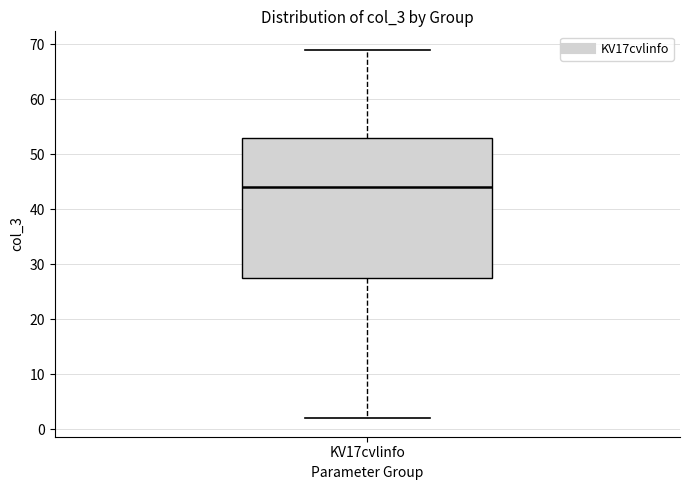

Where is the lower edge of the box for KV17cvlinfo on the y-axis? The values are not printed on the chart, so give them approximately, as read against the axis.

28